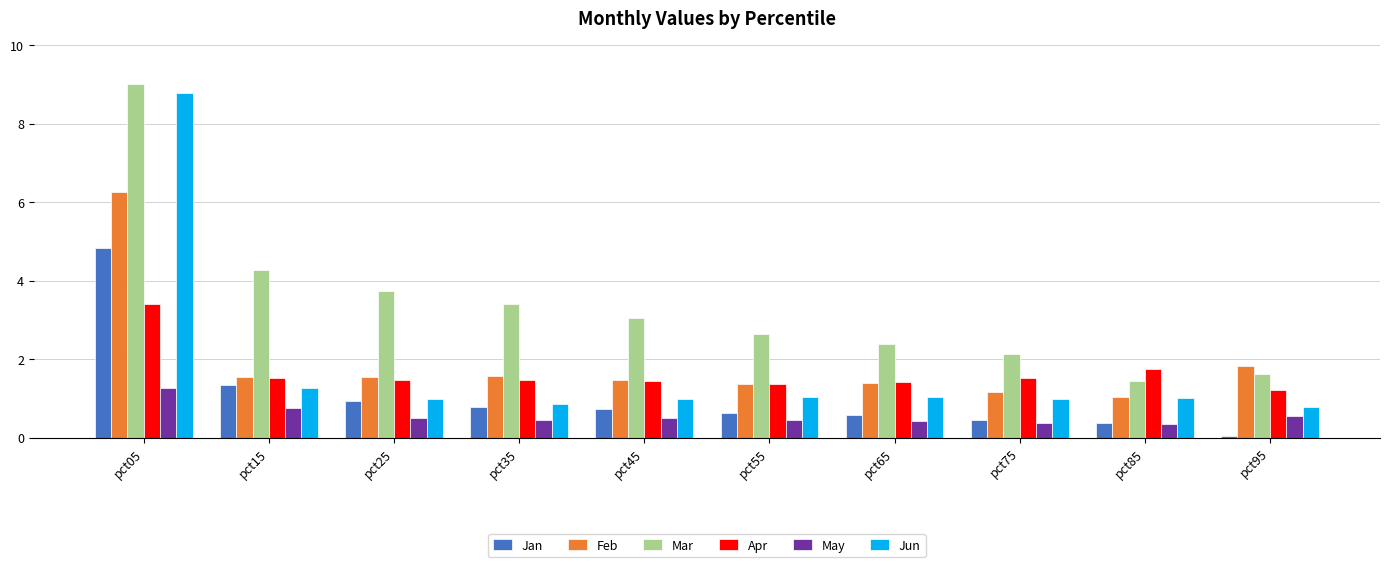

True or false: Mar has a value of 1.2 at pct75.

False